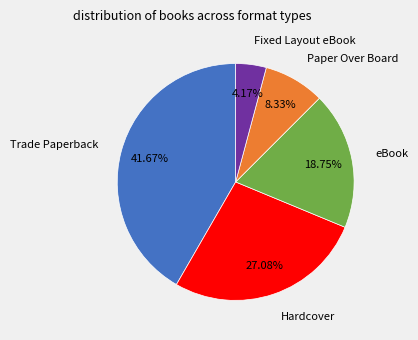

Does any single category account for the majority?

No